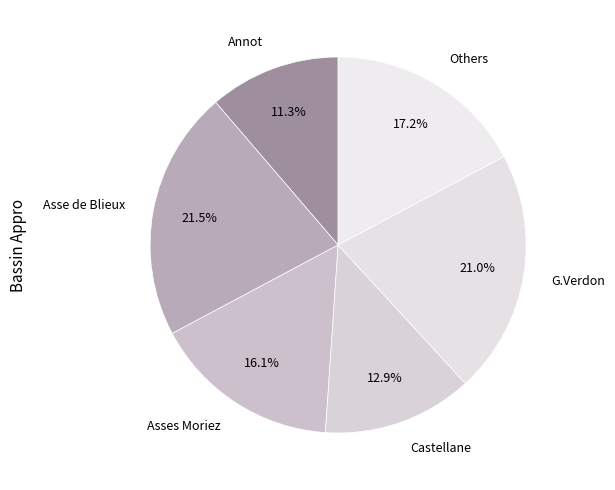

Is it true that Asse de Blieux is 27% of the pie?

False